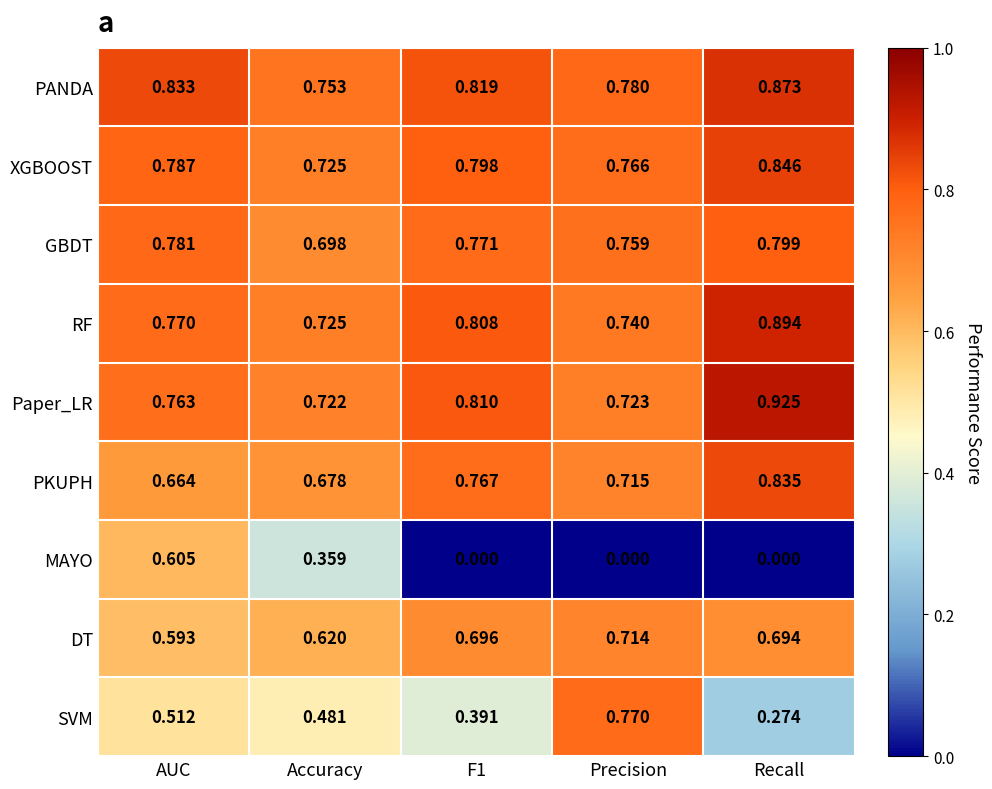

Which series has the largest total across all categories?

PANDA